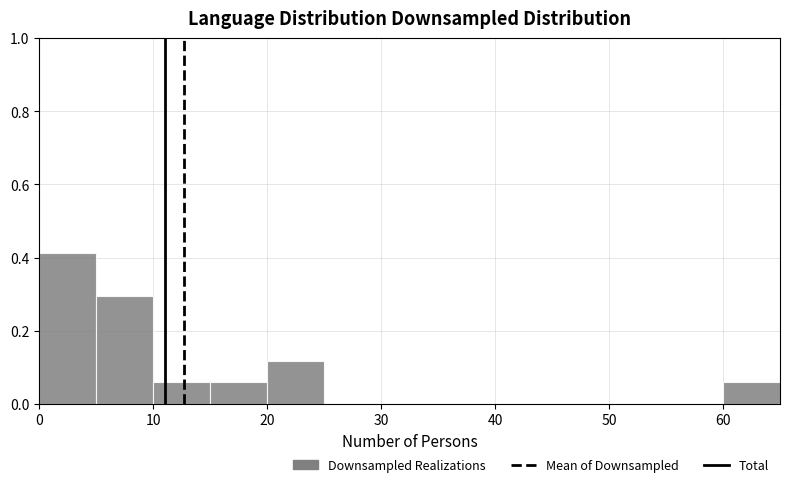

How tall is the bar that spans 10 to 15 on the x-axis? The values are not printed on the chart, so give them approximately, as read against the axis.

0.06